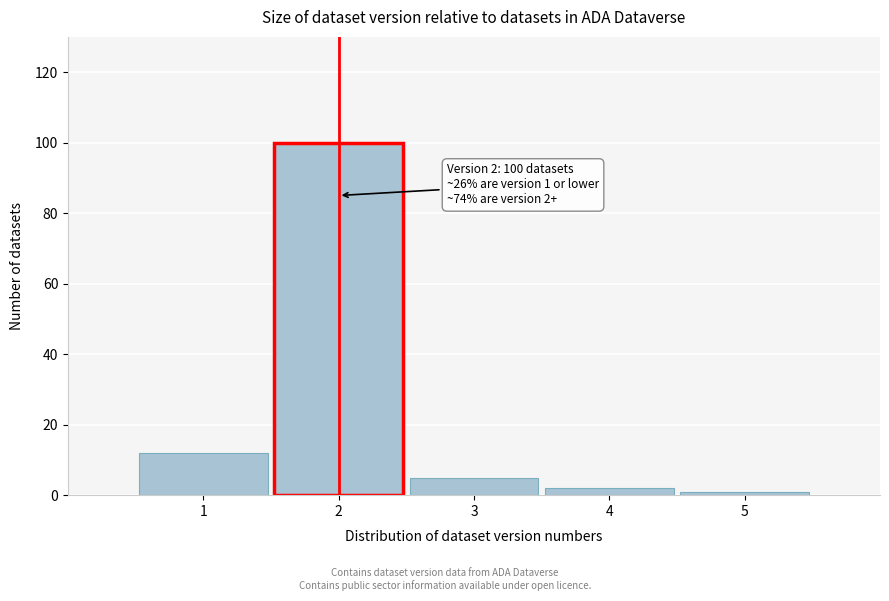

Reading right to left, what are all the values shown in this chart?

1	2	5	100	12